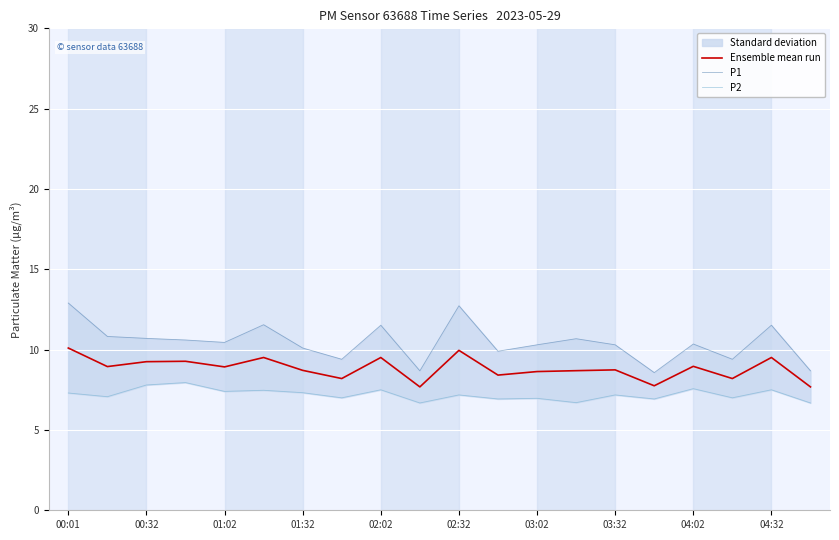

Is it true that Ensemble mean run equals 10.1 at 00:01?

True